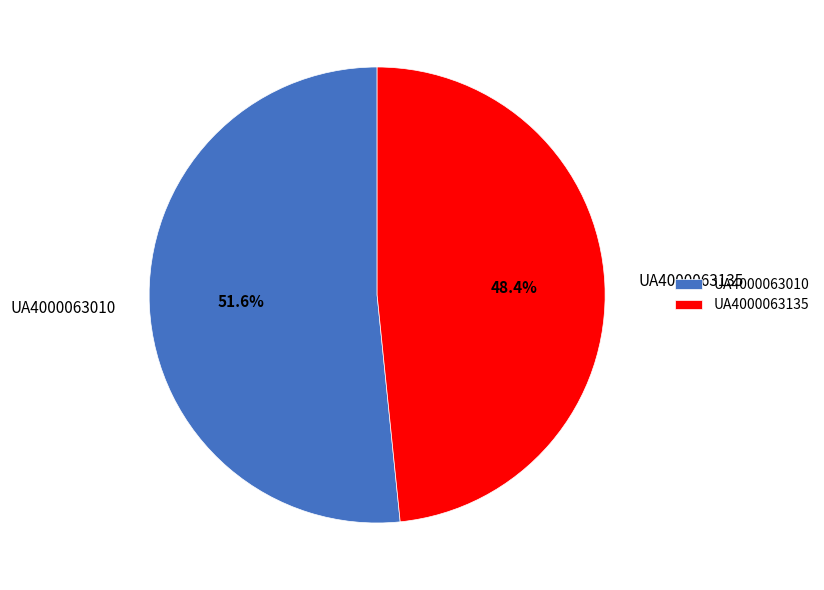

To the nearest percent, what is the difference between the UA4000063135 and UA4000063010 slice percentages?

3%